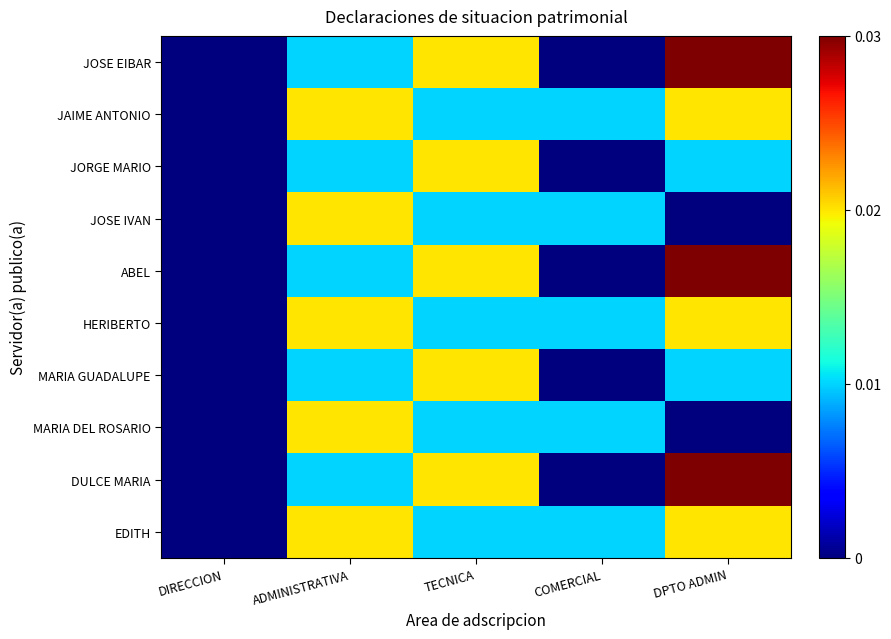

Reading left to right, list all the values displayed in this chart.

JOSE EIBAR: DIRECCION=0.0	ADMINISTRATIVA=0.0	TECNICA=0.0	COMERCIAL=0.0	DPTO ADMIN=0.0
JAIME ANTONIO: DIRECCION=0.0	ADMINISTRATIVA=0.0	TECNICA=0.0	COMERCIAL=0.0	DPTO ADMIN=0.0
JORGE MARIO: DIRECCION=0.0	ADMINISTRATIVA=0.0	TECNICA=0.0	COMERCIAL=0.0	DPTO ADMIN=0.0
JOSE IVAN: DIRECCION=0.0	ADMINISTRATIVA=0.0	TECNICA=0.0	COMERCIAL=0.0	DPTO ADMIN=0.0
ABEL: DIRECCION=0.0	ADMINISTRATIVA=0.0	TECNICA=0.0	COMERCIAL=0.0	DPTO ADMIN=0.0
HERIBERTO: DIRECCION=0.0	ADMINISTRATIVA=0.0	TECNICA=0.0	COMERCIAL=0.0	DPTO ADMIN=0.0
MARIA GUADALUPE: DIRECCION=0.0	ADMINISTRATIVA=0.0	TECNICA=0.0	COMERCIAL=0.0	DPTO ADMIN=0.0
MARIA DEL ROSARIO: DIRECCION=0.0	ADMINISTRATIVA=0.0	TECNICA=0.0	COMERCIAL=0.0	DPTO ADMIN=0.0
DULCE MARIA: DIRECCION=0.0	ADMINISTRATIVA=0.0	TECNICA=0.0	COMERCIAL=0.0	DPTO ADMIN=0.0
EDITH: DIRECCION=0.0	ADMINISTRATIVA=0.0	TECNICA=0.0	COMERCIAL=0.0	DPTO ADMIN=0.0